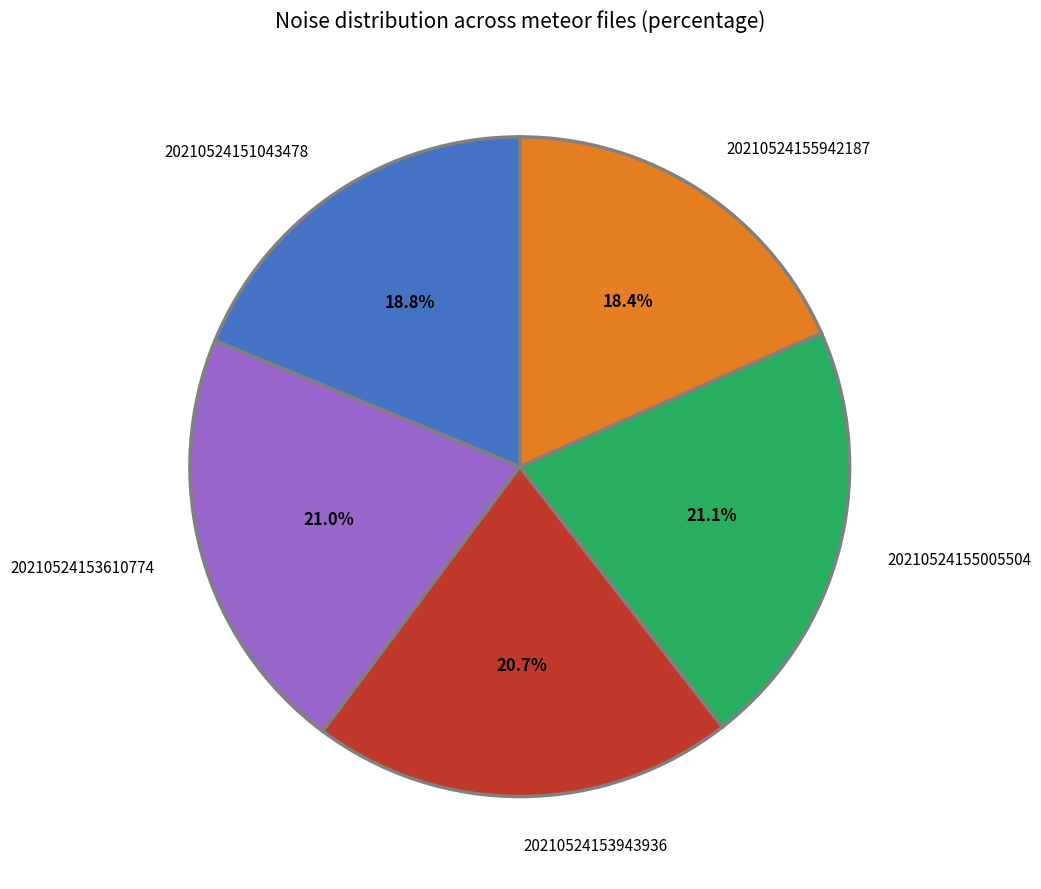

What percentage do 20210524153943936 and 20210524151043478 together represent?

39.5%